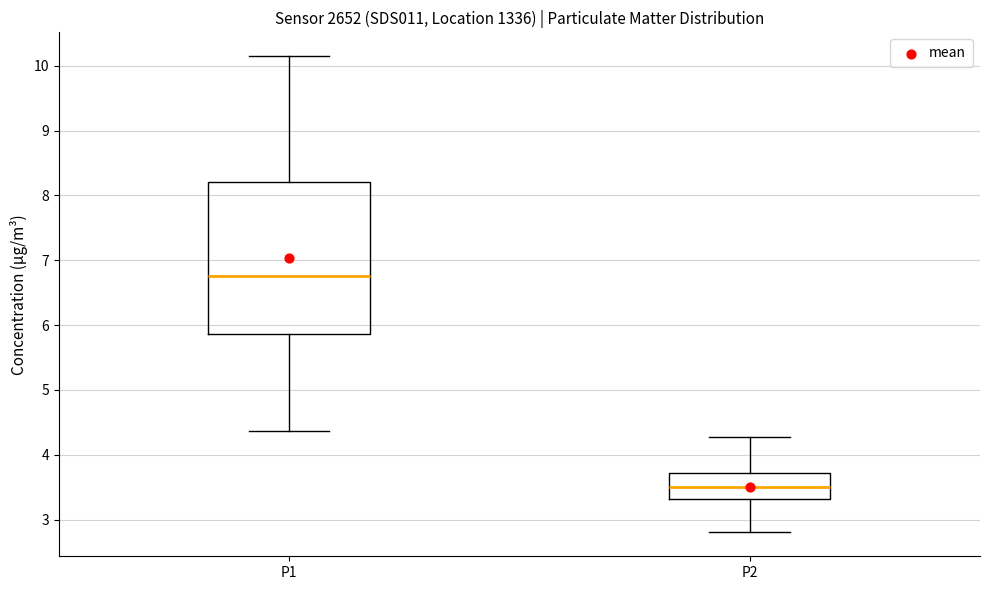

Which box's median line is the lowest?

P2